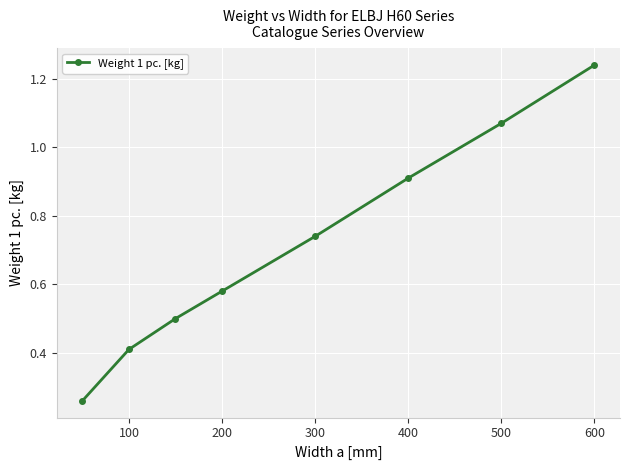

What is the difference between the maximum and second lowest values?

0.8